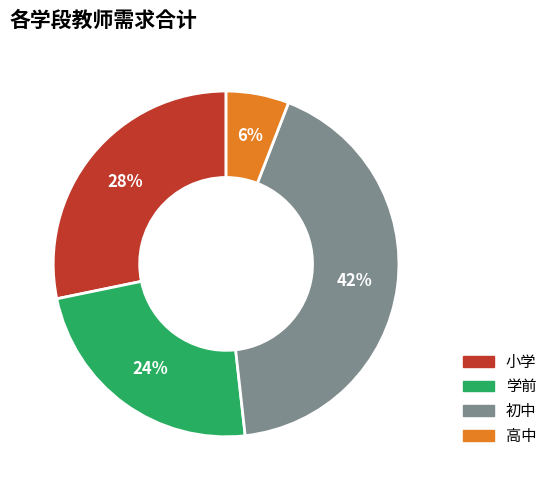

Rank the categories by value from lowest to highest.

高中, 学前, 小学, 初中